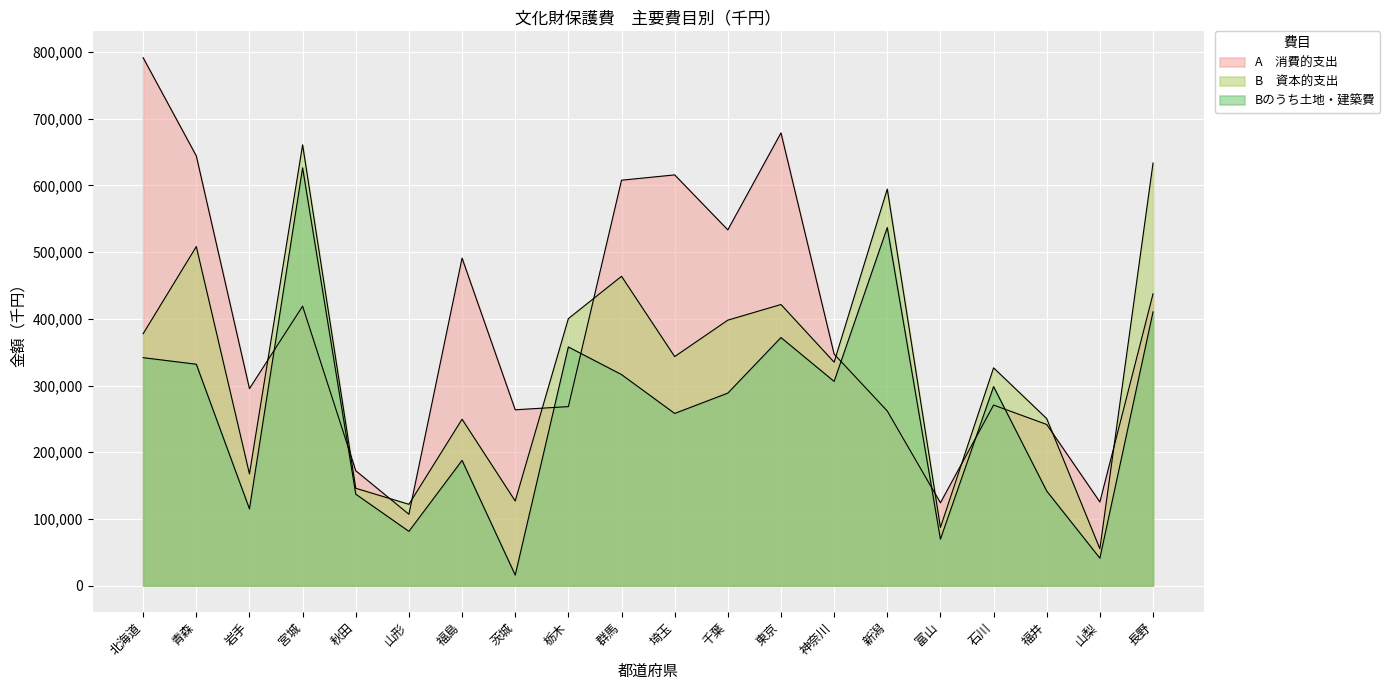

At how many categories does at least one series exceed 559463?

8